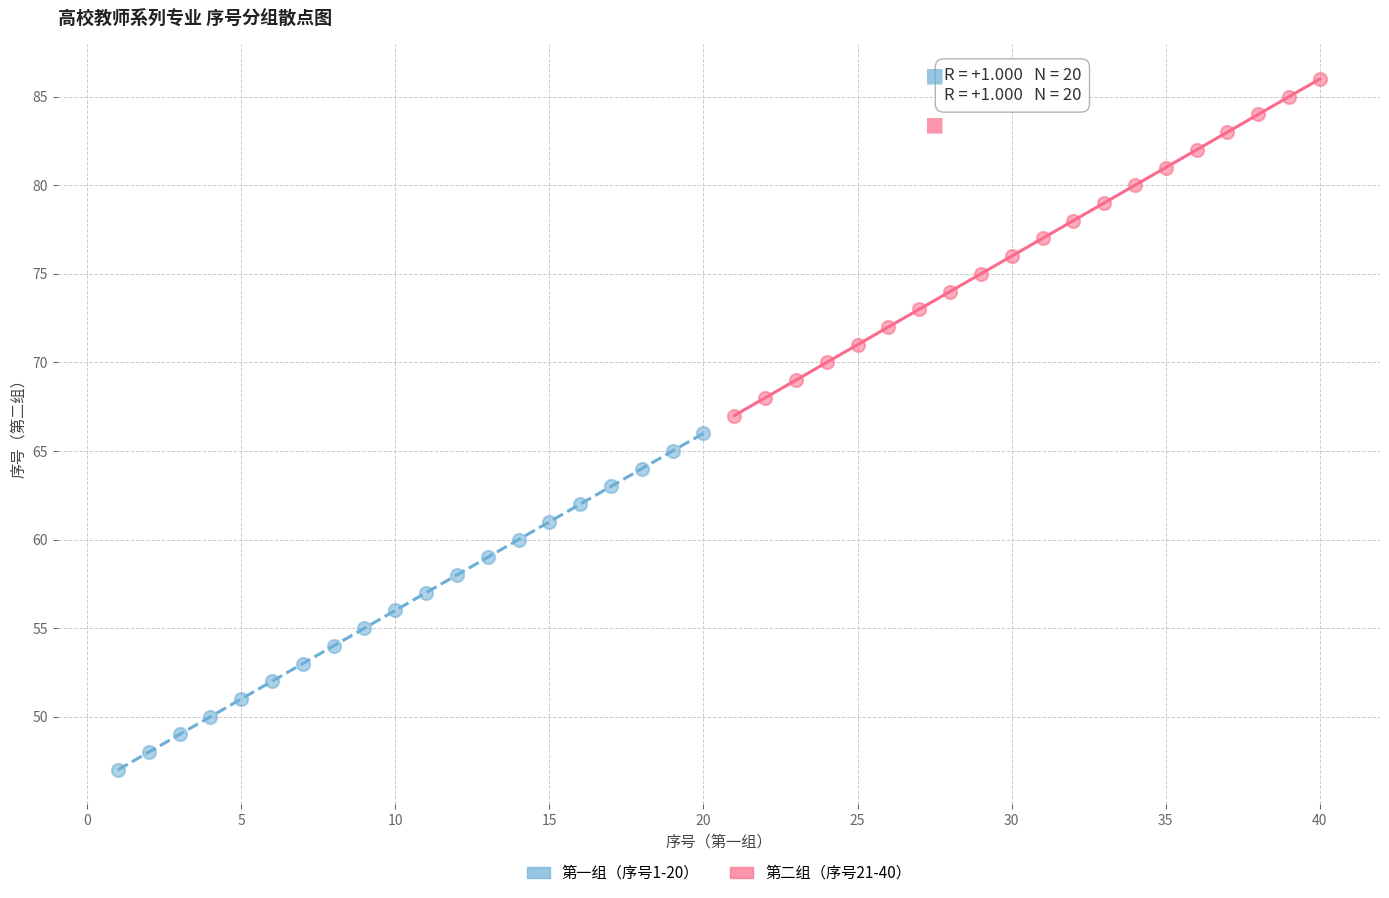

Which series reaches the minimum Y coordinate?

第一组（序号1-20）